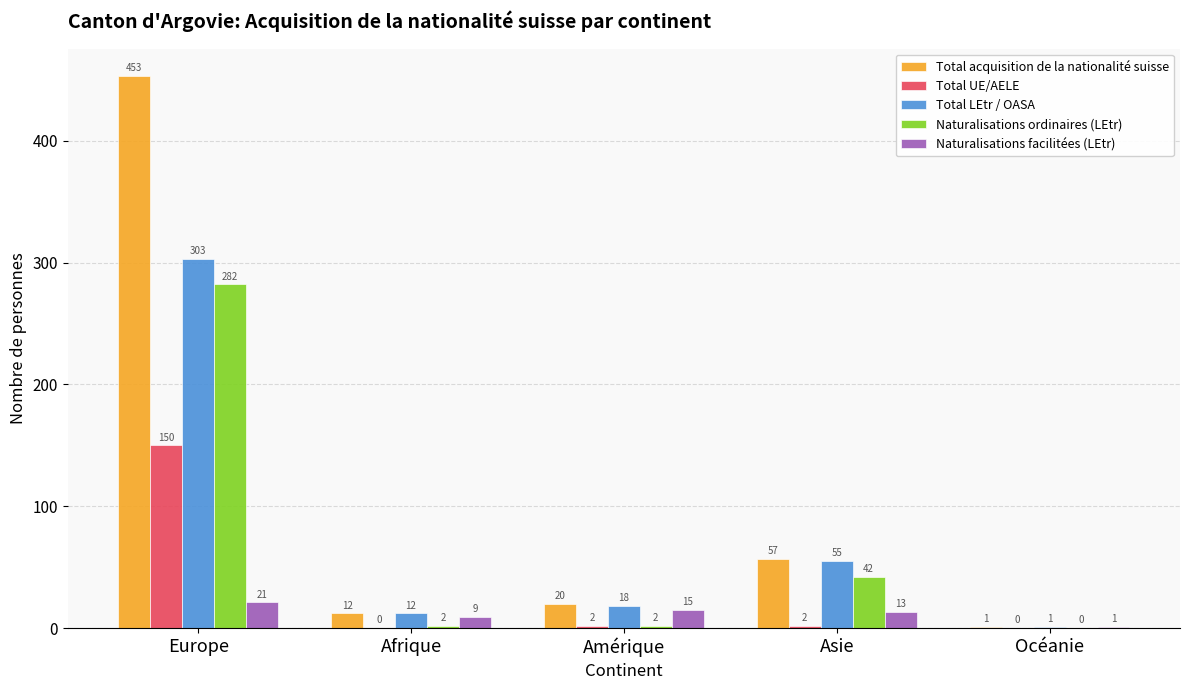

What is the sum of all Naturalisations facilitées (LEtr) values?

59